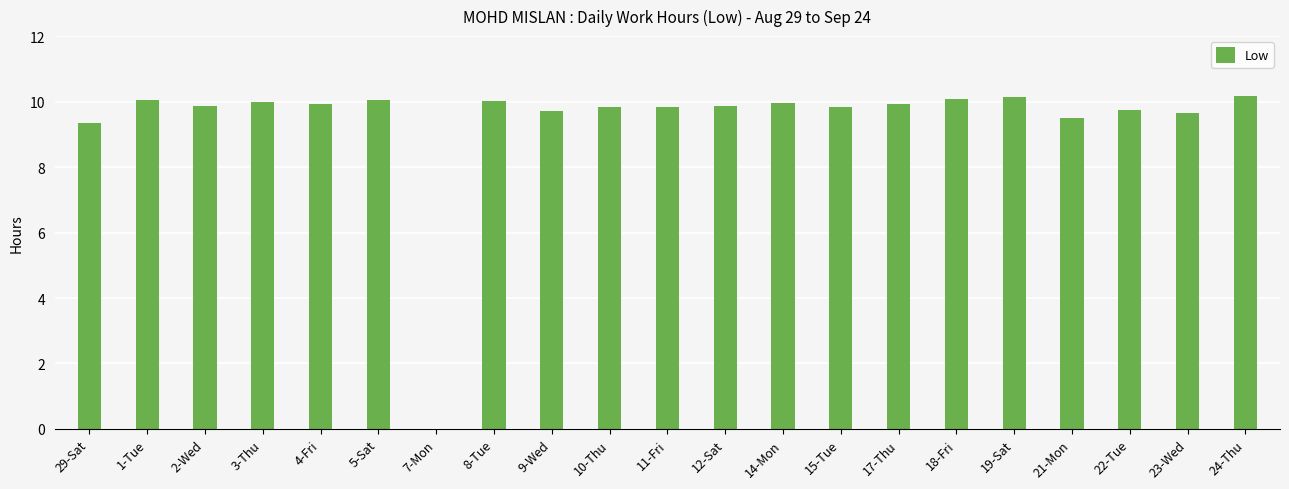

What is the sum of the values at 15-Tue and 10-Thu?

19.6